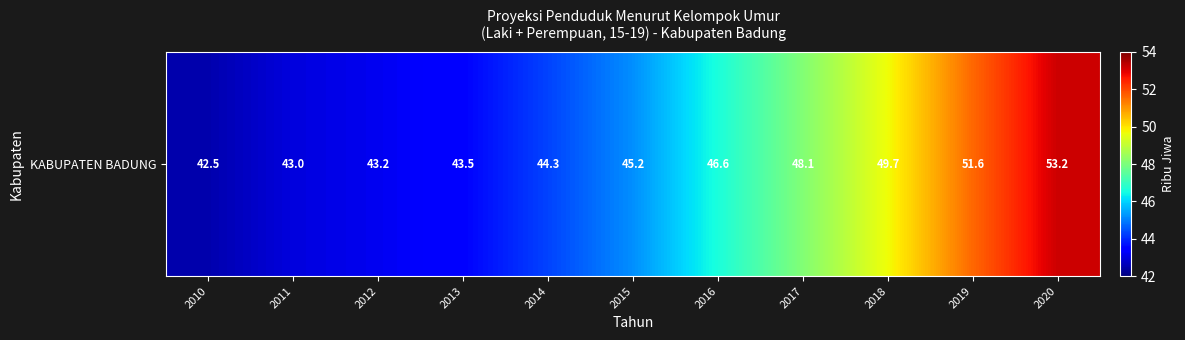

The chart shows a value of 62.2 at 2015. True or false?

False